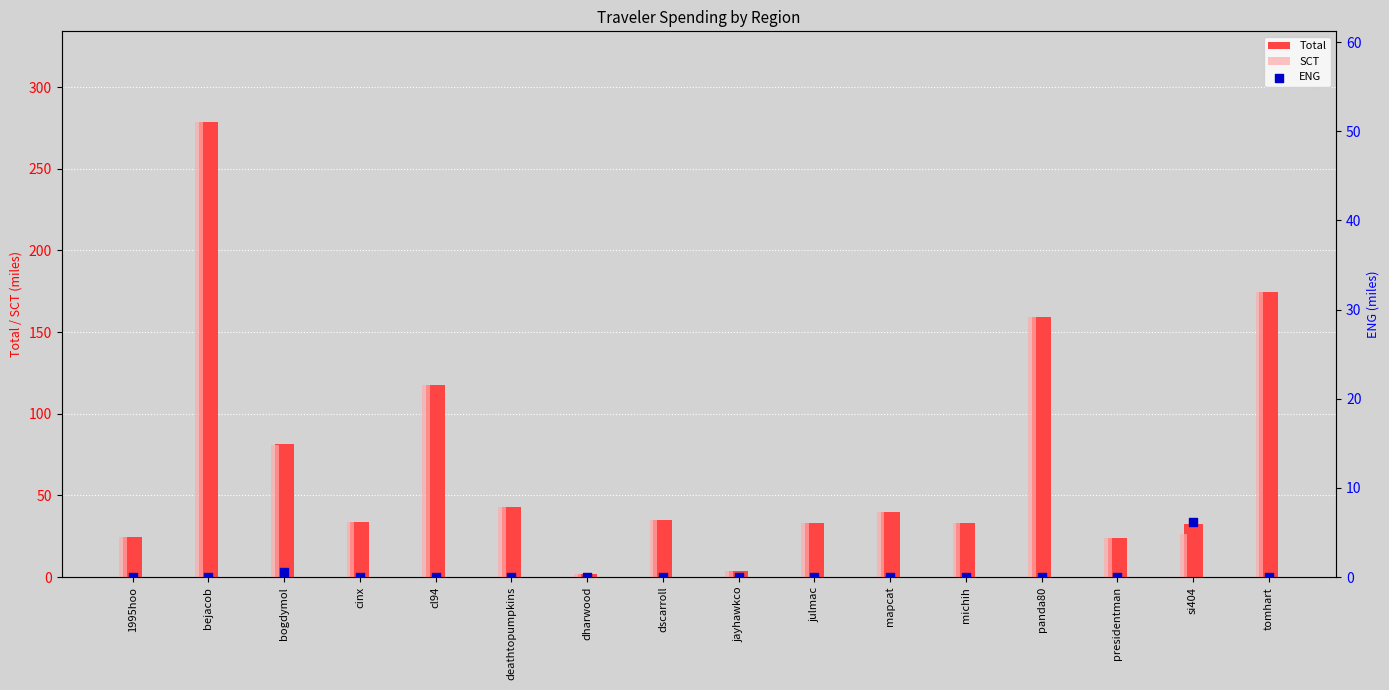

Is the value of Total at tomhart greater than the value of SCT at deathtopumpkins?

Yes